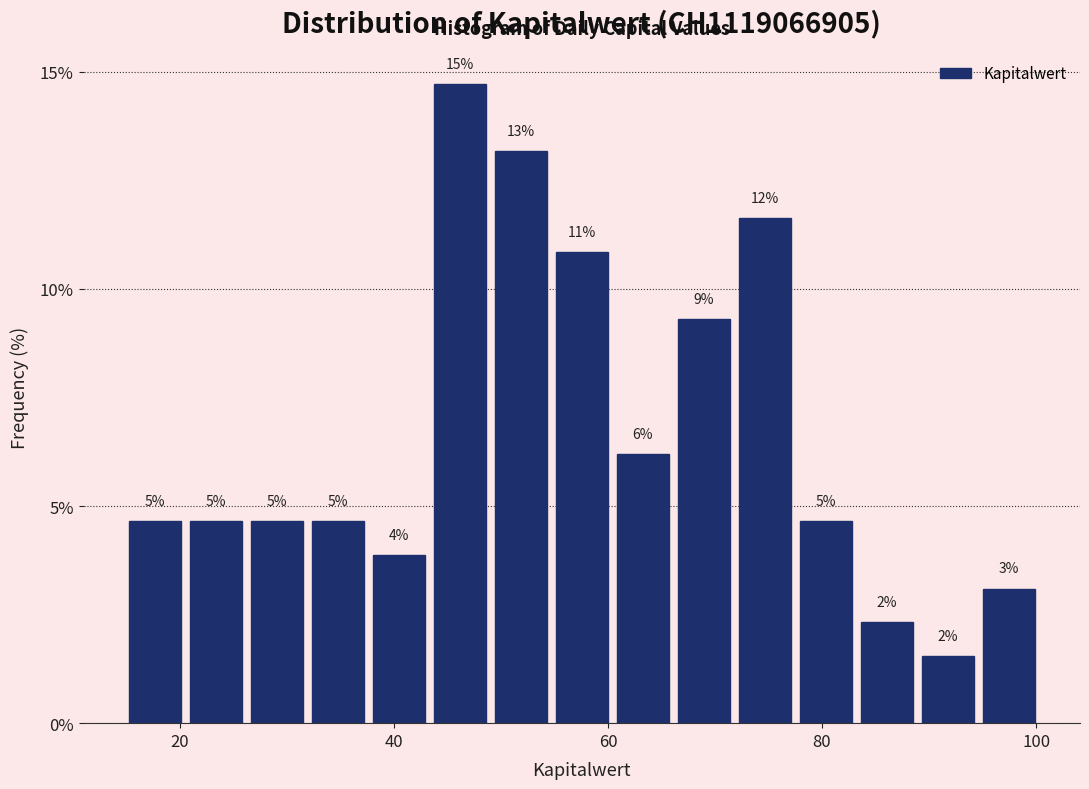

Around what value on the x-axis is the tallest bar? Give the approximate position of its centre, as read against the axis.

46